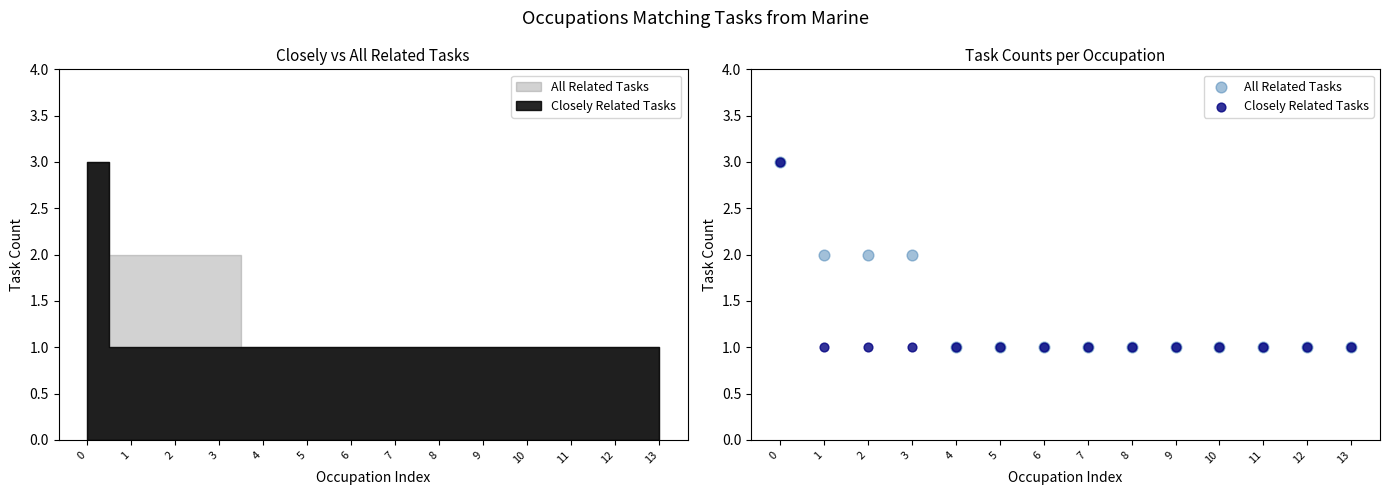

Which series reaches the maximum Y coordinate?

All Related Tasks